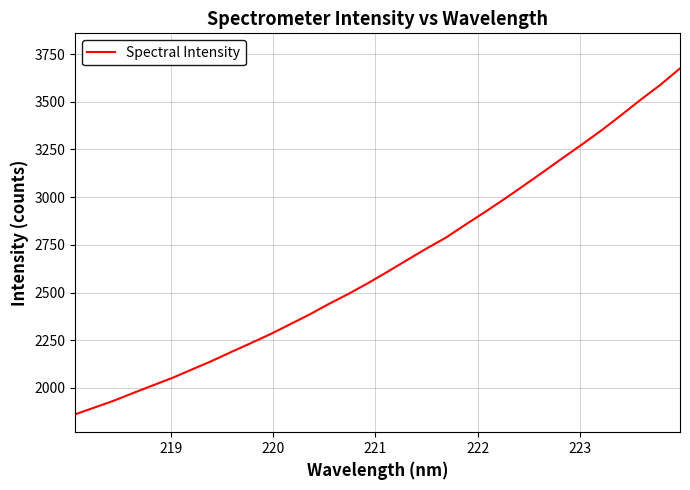

What is the maximum value shown in the chart?

3674.9